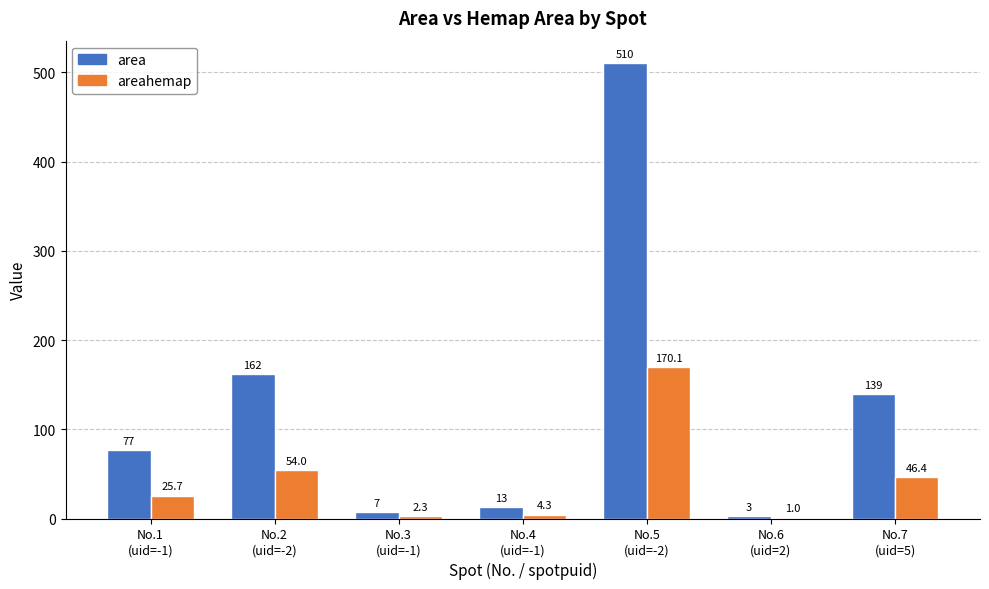

How many groups of bars are there?

7